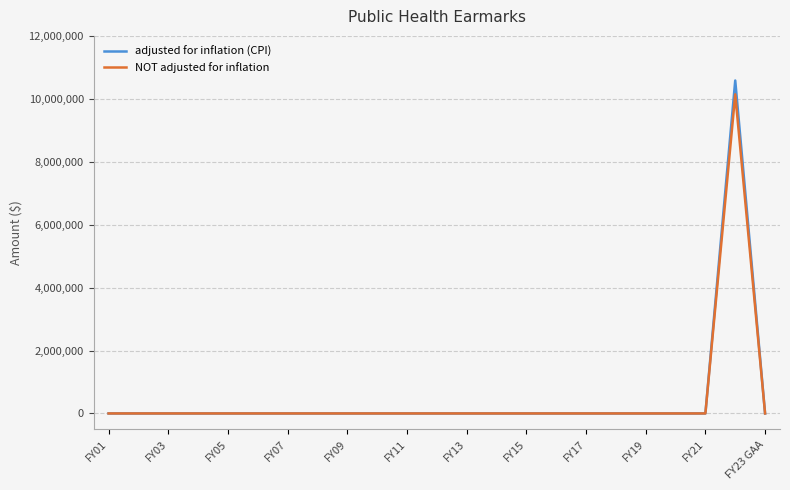

Which series has the widest spread of values?

adjusted for inflation (CPI)